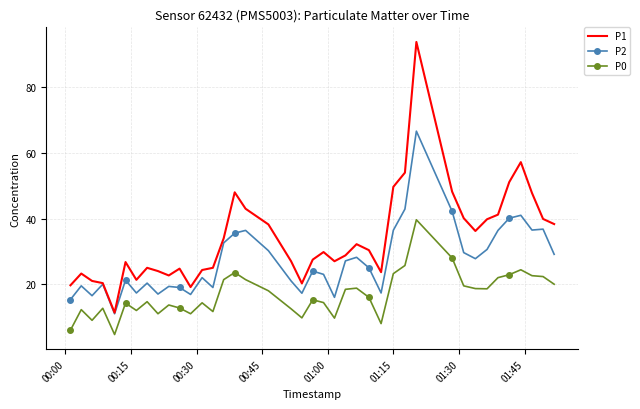

Rank the series by their average value, from lowest to highest.

P0, P2, P1